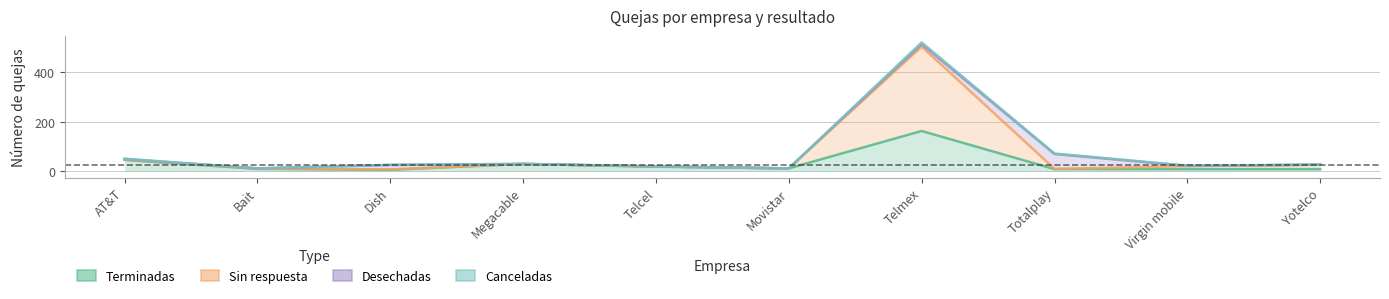

What is the sum of the Sin respuesta values at Totalplay and Megacable?

38